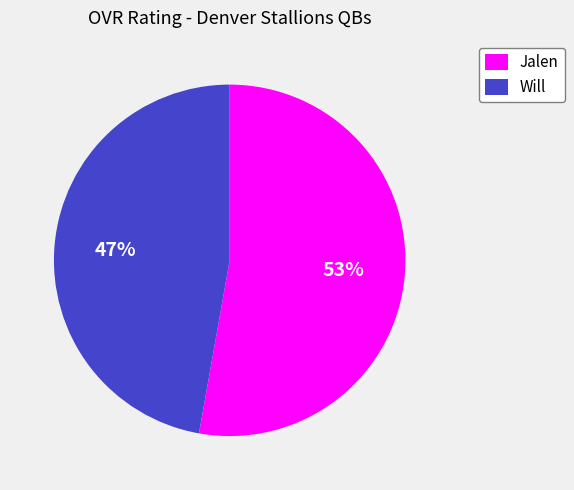

Is there a majority slice in this chart?

Yes